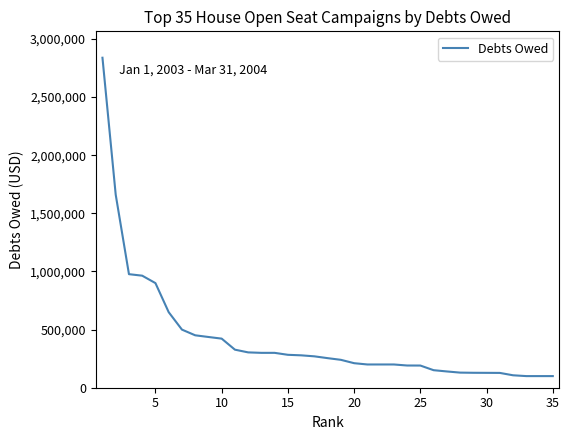

What is the smallest value displayed?

100000.0